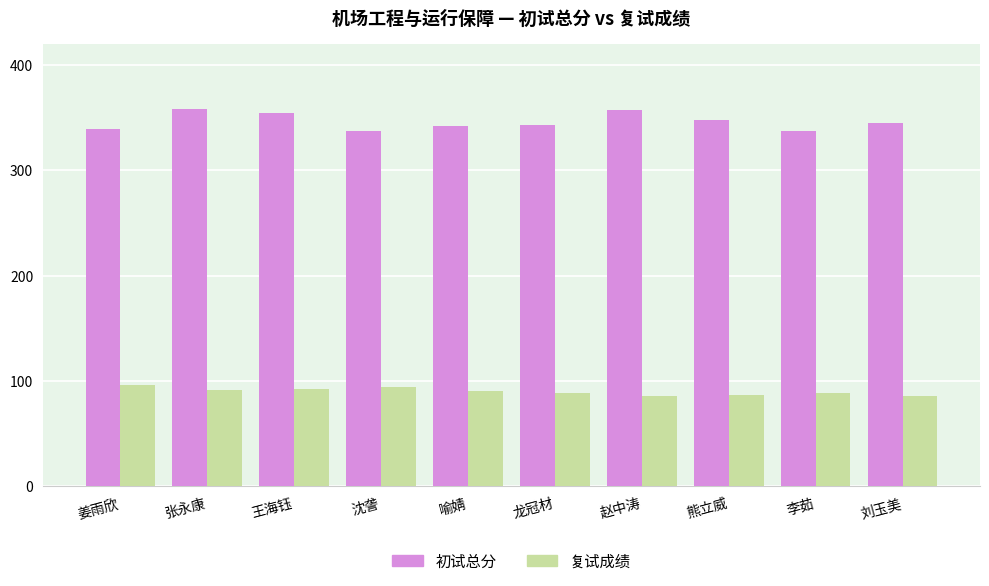

What is the approximate value of 初试总分 at 喻婧?

342.0